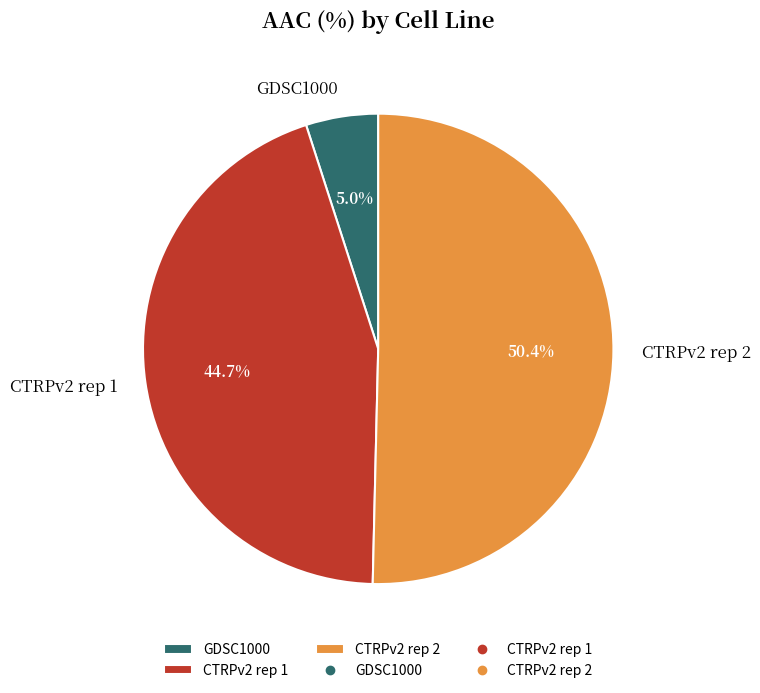

True or false: CTRPv2 rep 2 accounts for 40% of the total.

False